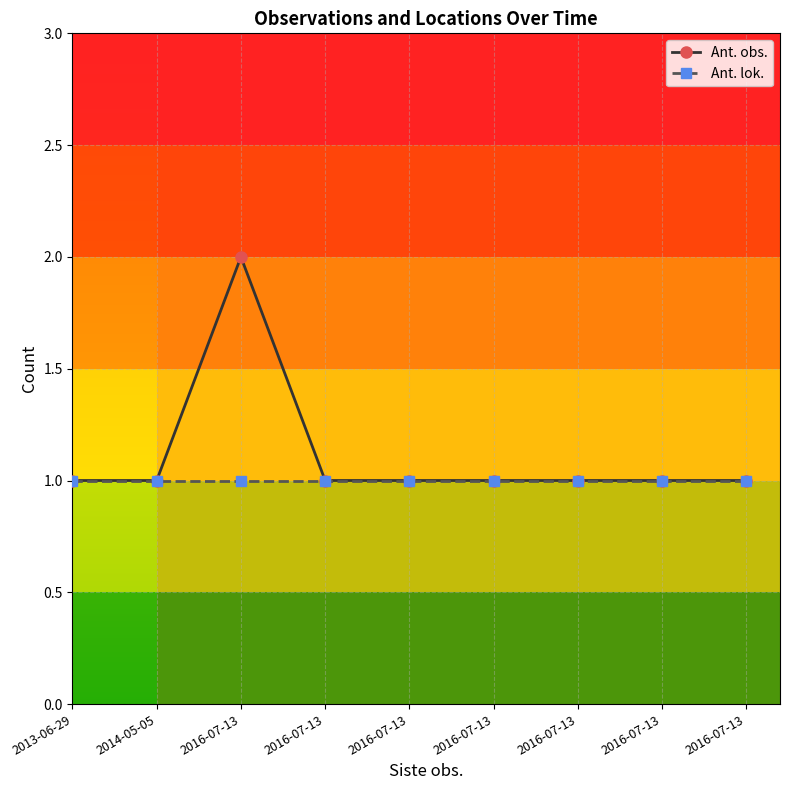

At how many categories does at least one series exceed 1?

1